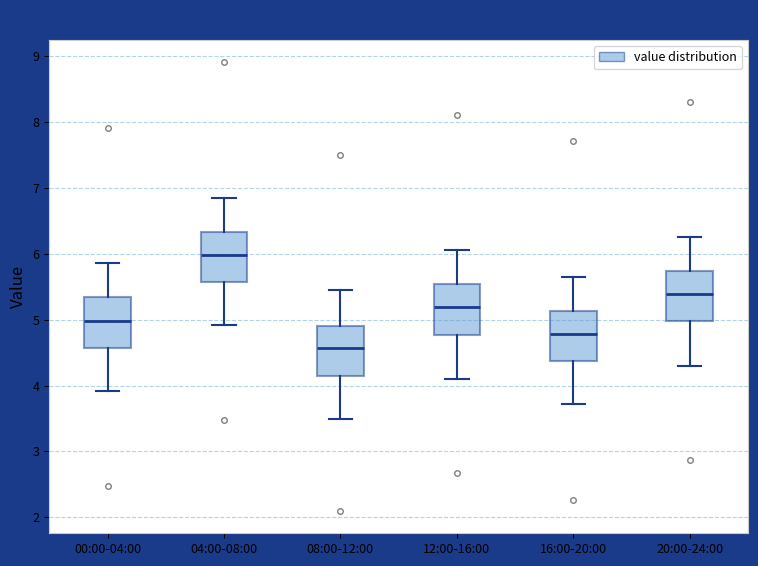

Reading left to right, read every box against the y-axis: the position of its median line, the range the box covers, and the ends of its whiskers. The values are not printed on the chart, so give them approximately, as read against the axis.

00:00-04:00: median 5.0, box 4.6 to 5.3, whiskers 3.9 to 5.9
04:00-08:00: median 6.0, box 5.6 to 6.3, whiskers 4.9 to 6.9
08:00-12:00: median 4.6, box 4.1 to 4.9, whiskers 3.5 to 5.5
12:00-16:00: median 5.2, box 4.8 to 5.5, whiskers 4.1 to 6.1
16:00-20:00: median 4.8, box 4.4 to 5.1, whiskers 3.7 to 5.7
20:00-24:00: median 5.4, box 5.0 to 5.7, whiskers 4.3 to 6.3